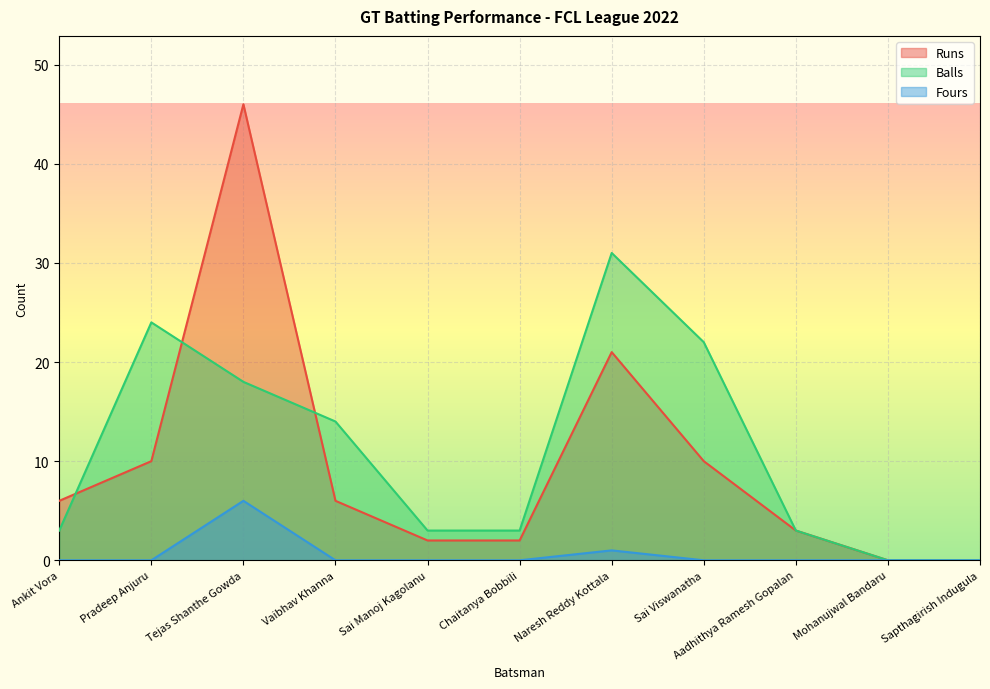

What is the maximum value for Fours?

6